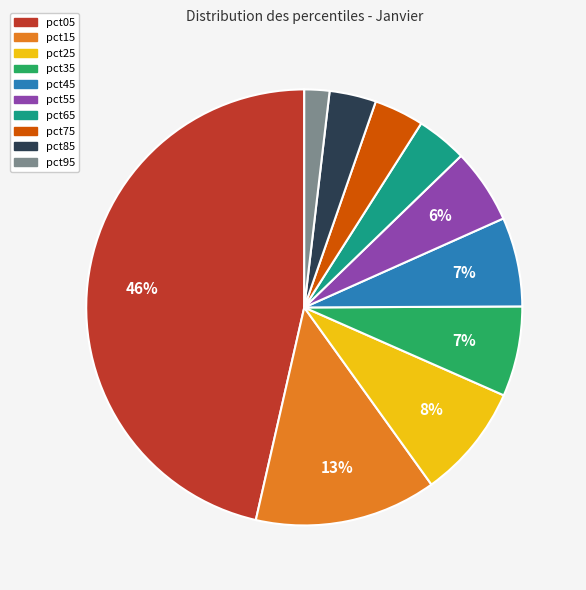

What percentage is the pct55 slice, to the nearest percent?

6%